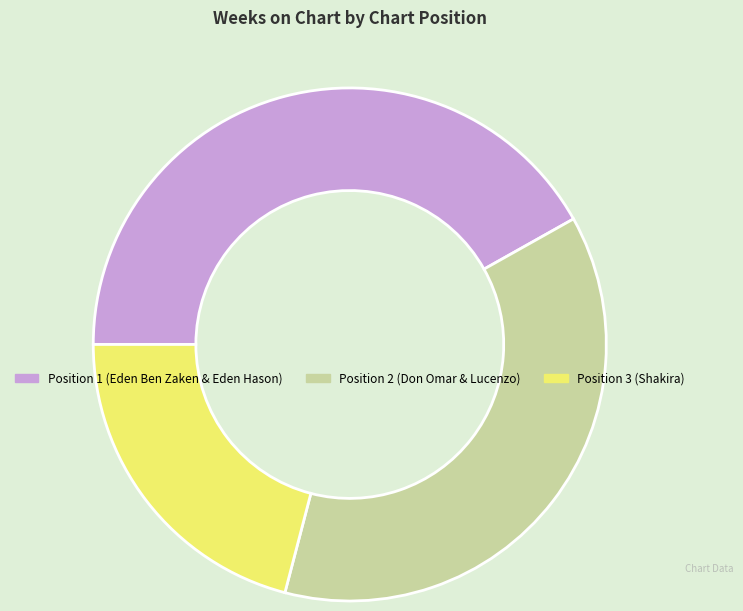

How many segments does this pie chart have?

3